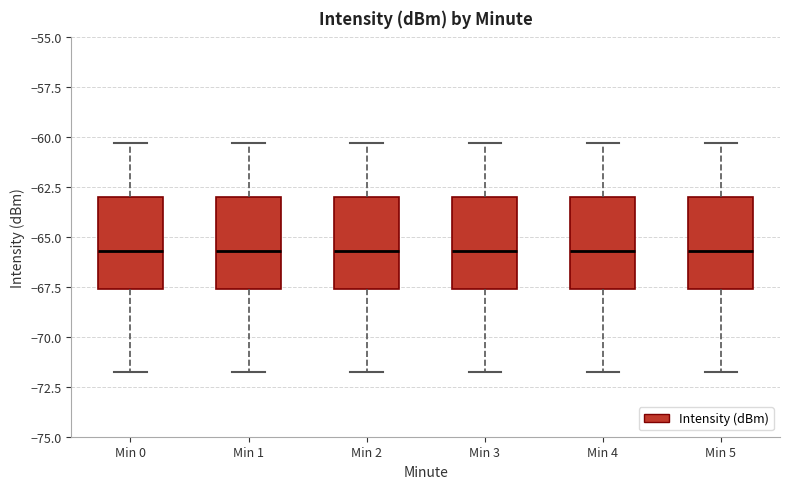

Reading left to right, transcribe this box plot: for each box, give where its median line is, the range the box spans, and where its two whiskers end, as read against the y-axis. The values are not printed on the chart, so give them approximately, as read against the axis.

Min 0: median -65.5, box -67.5 to -63.0, whiskers -71.5 to -60.5
Min 1: median -65.5, box -67.5 to -63.0, whiskers -71.5 to -60.5
Min 2: median -65.5, box -67.5 to -63.0, whiskers -71.5 to -60.5
Min 3: median -65.5, box -67.5 to -63.0, whiskers -71.5 to -60.5
Min 4: median -65.5, box -67.5 to -63.0, whiskers -71.5 to -60.5
Min 5: median -65.5, box -67.5 to -63.0, whiskers -71.5 to -60.5